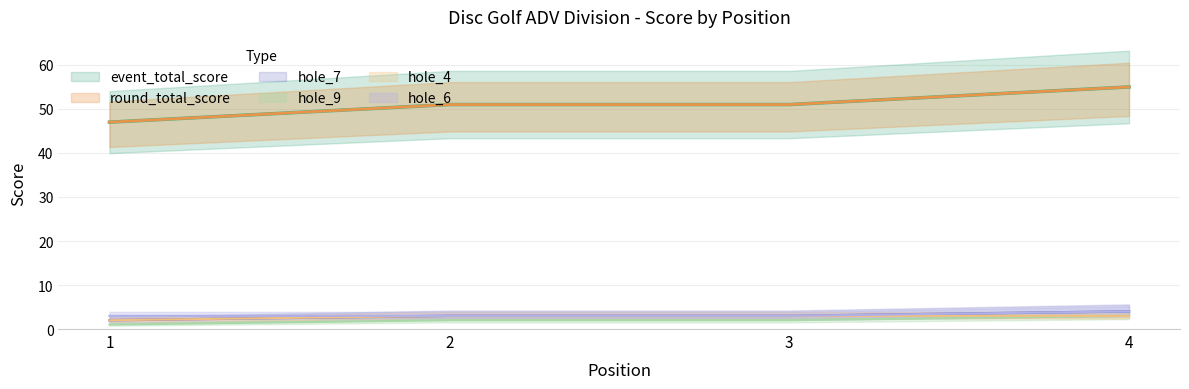

At which label does round_total_score first exceed 51?

4